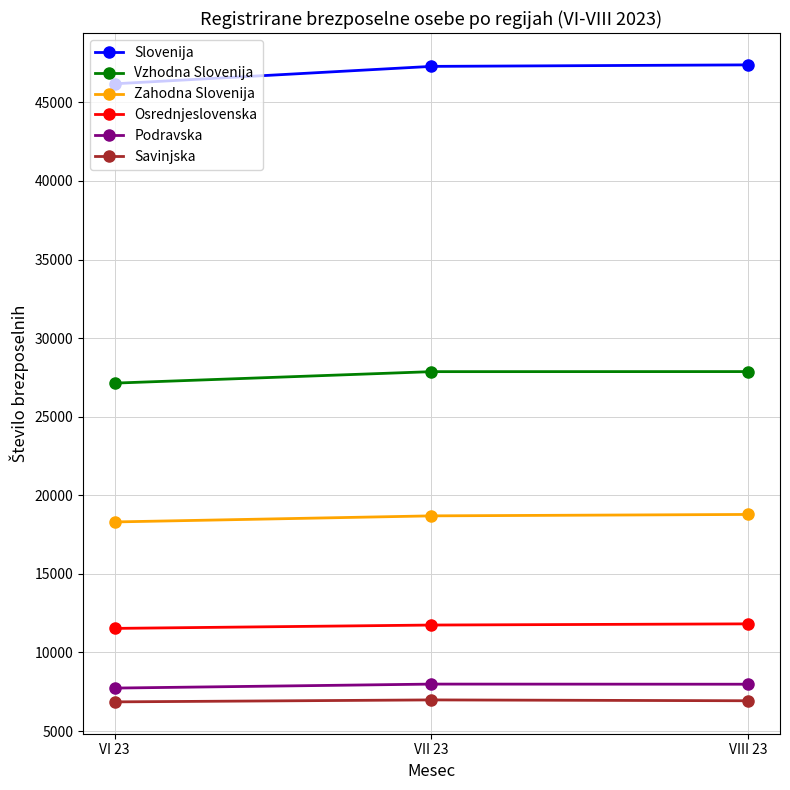

The Savinjska series shows 3136 at VI 23. True or false?

False